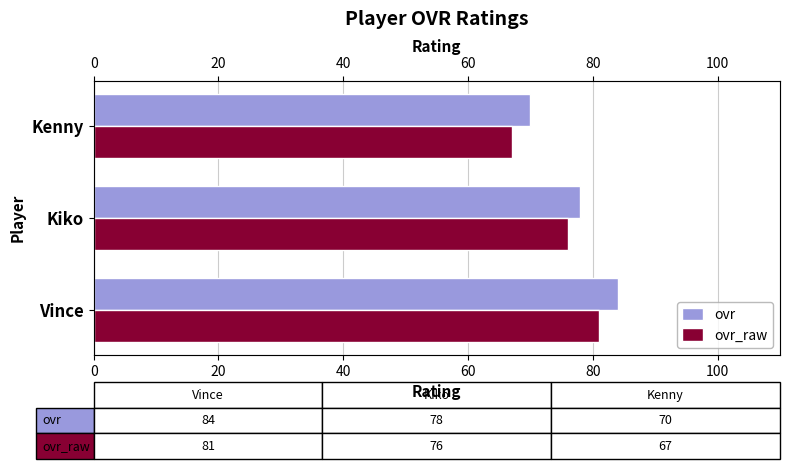

What is the average value of the ovr_raw series?

75